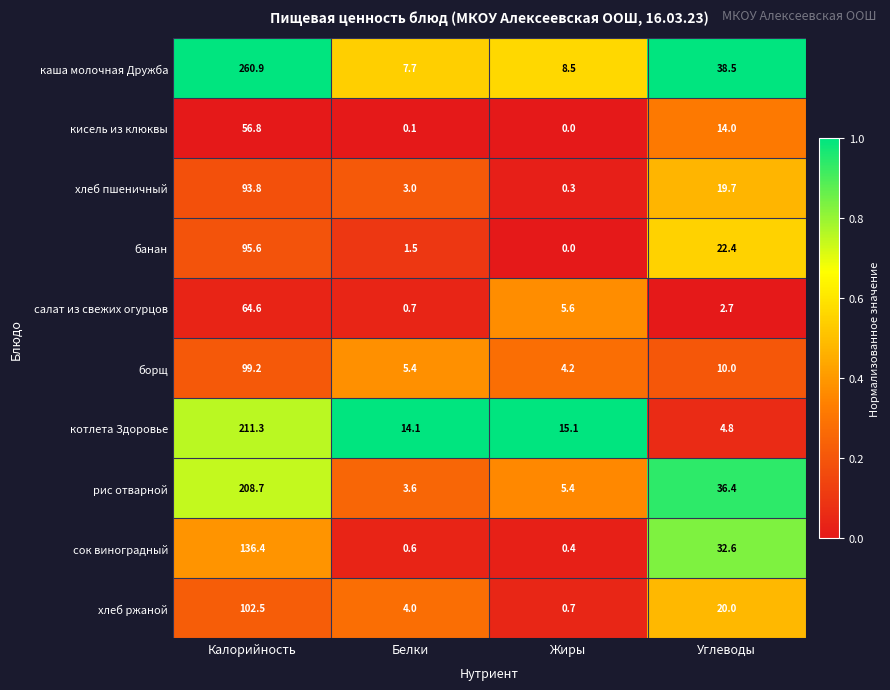

The value of хлеб пшеничный at Калорийность is 93.8. True or false?

True